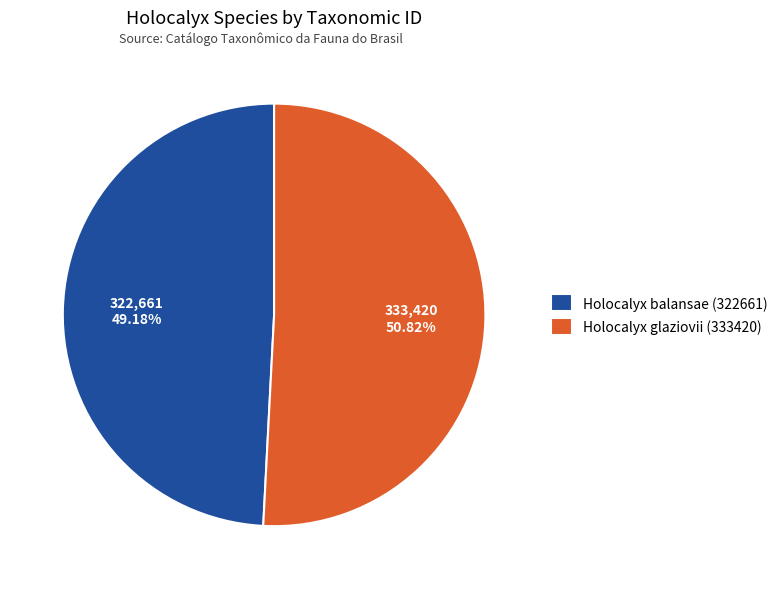

Rank the categories by value from highest to lowest.

Holocalyx glaziovii (333420), Holocalyx balansae (322661)